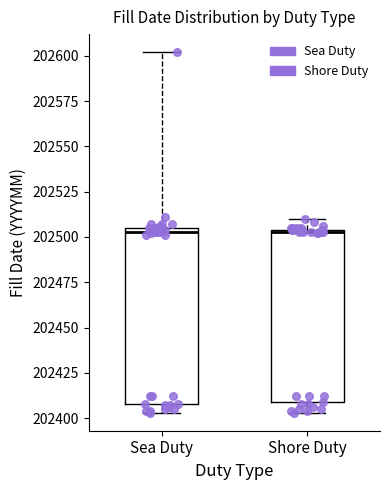

Where is the upper edge of the box for Sea Duty on the y-axis? The values are not printed on the chart, so give them approximately, as read against the axis.

202505